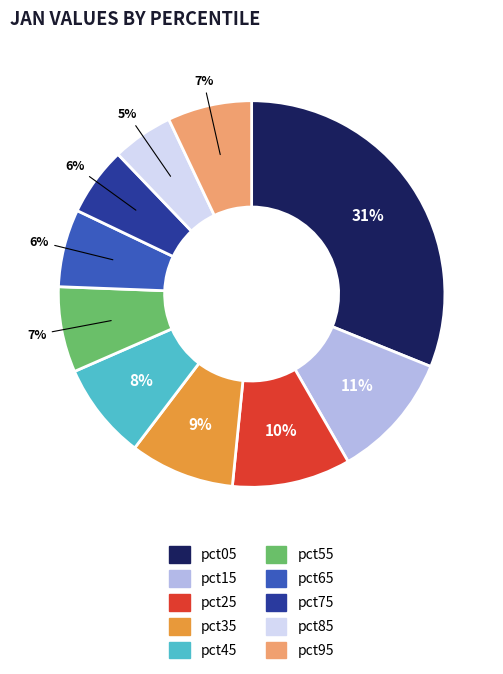

The pct75 slice represents 1% of the pie. True or false?

False